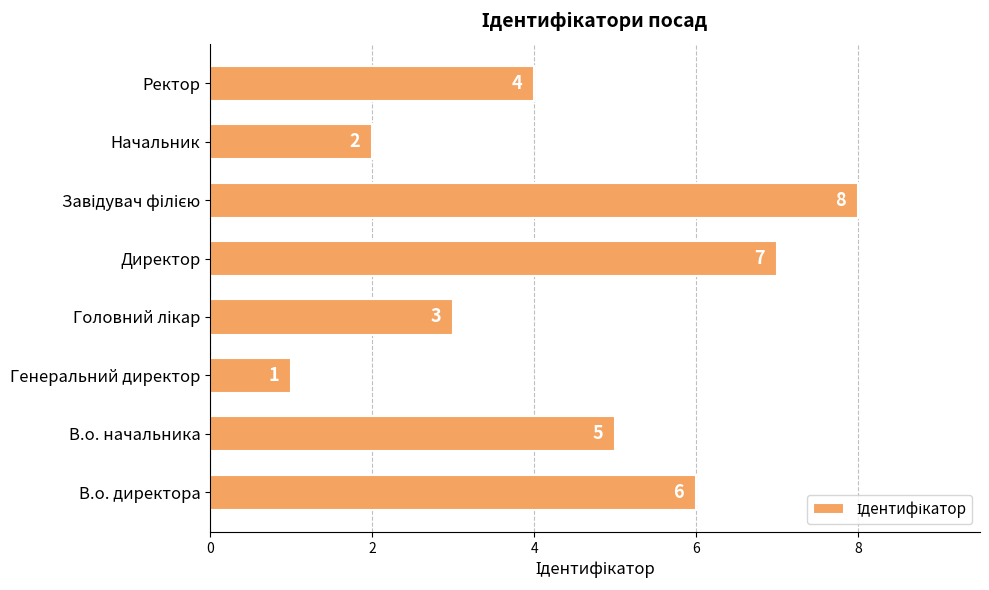

What is the greatest value displayed?

8